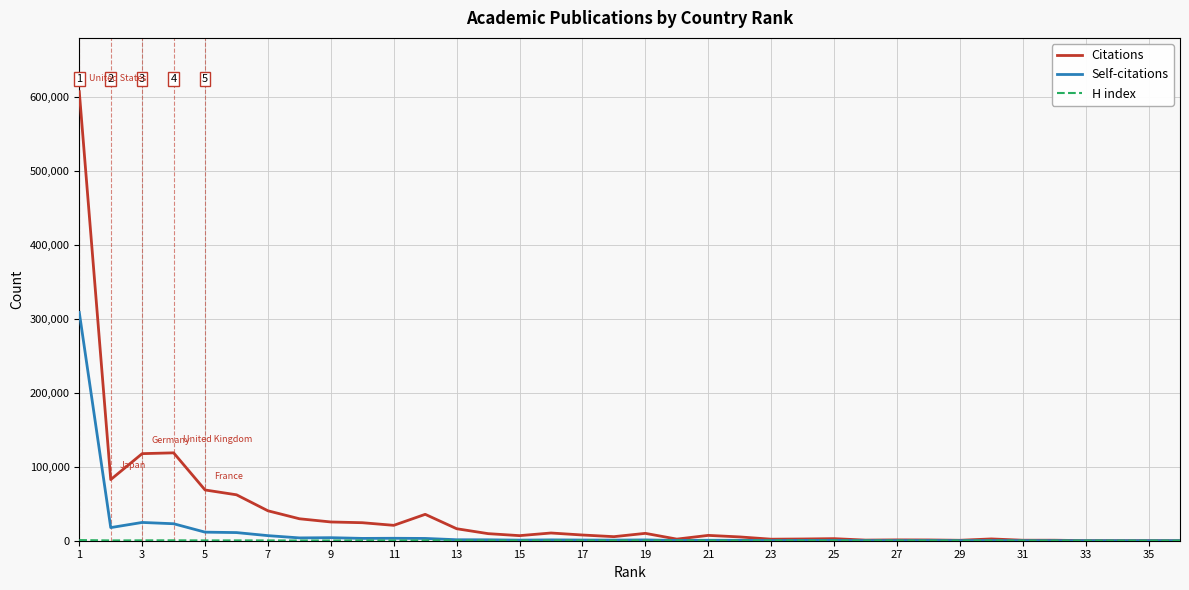

What is the greatest value displayed?

607269